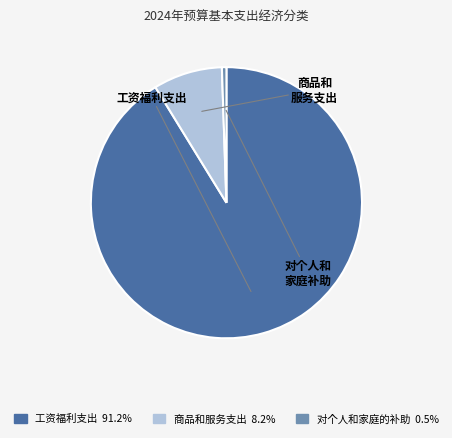

Is there a majority slice in this chart?

Yes